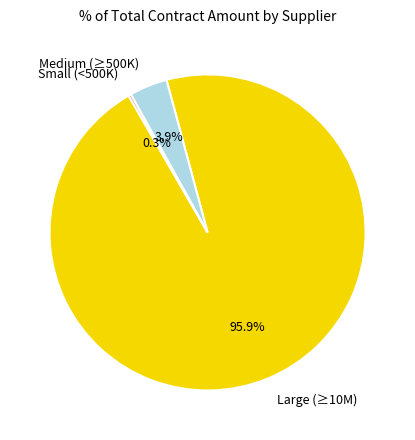

Is there a majority slice in this chart?

Yes